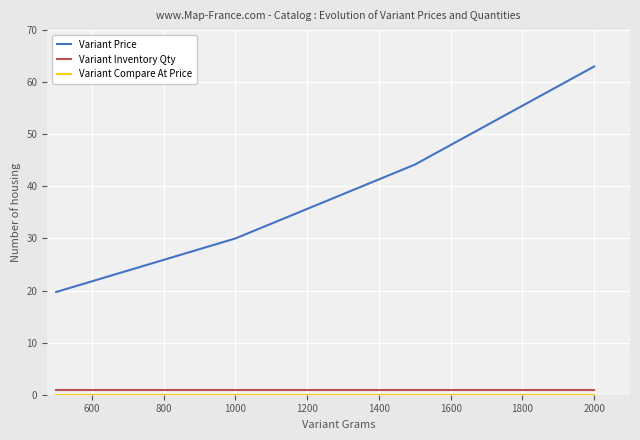

Which series has the largest range (max minus min)?

Variant Price